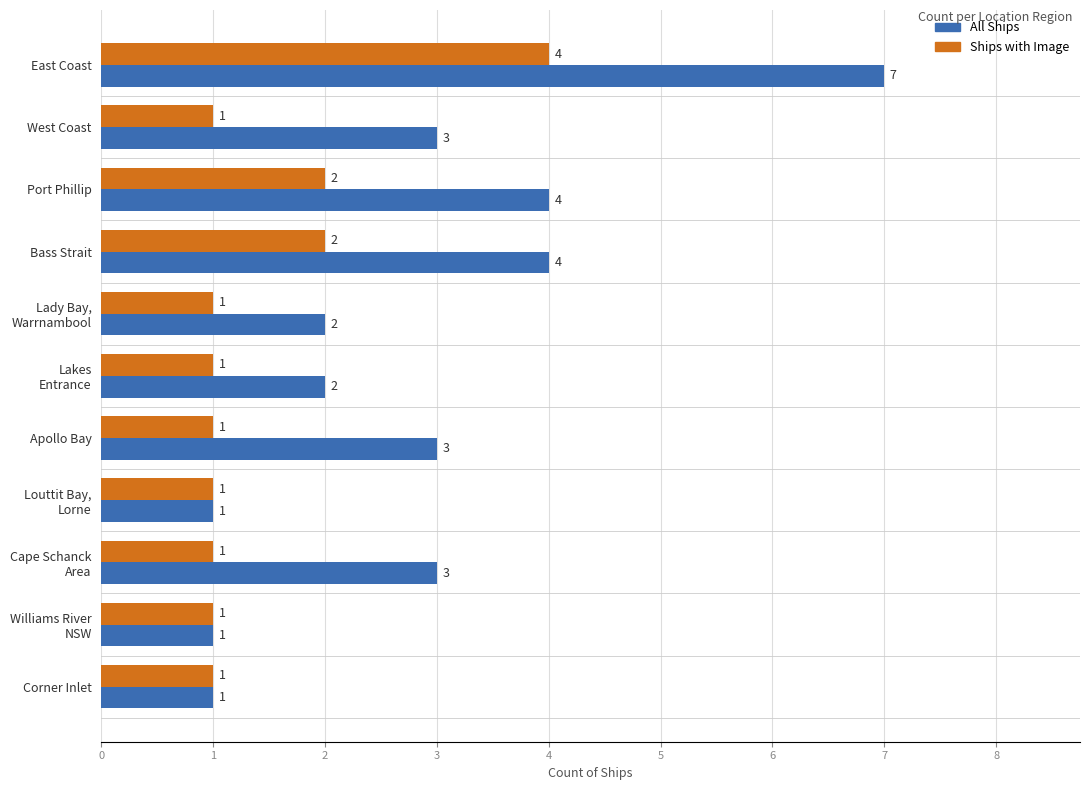

What are all the series names shown in the legend?

All Ships, Ships with Image